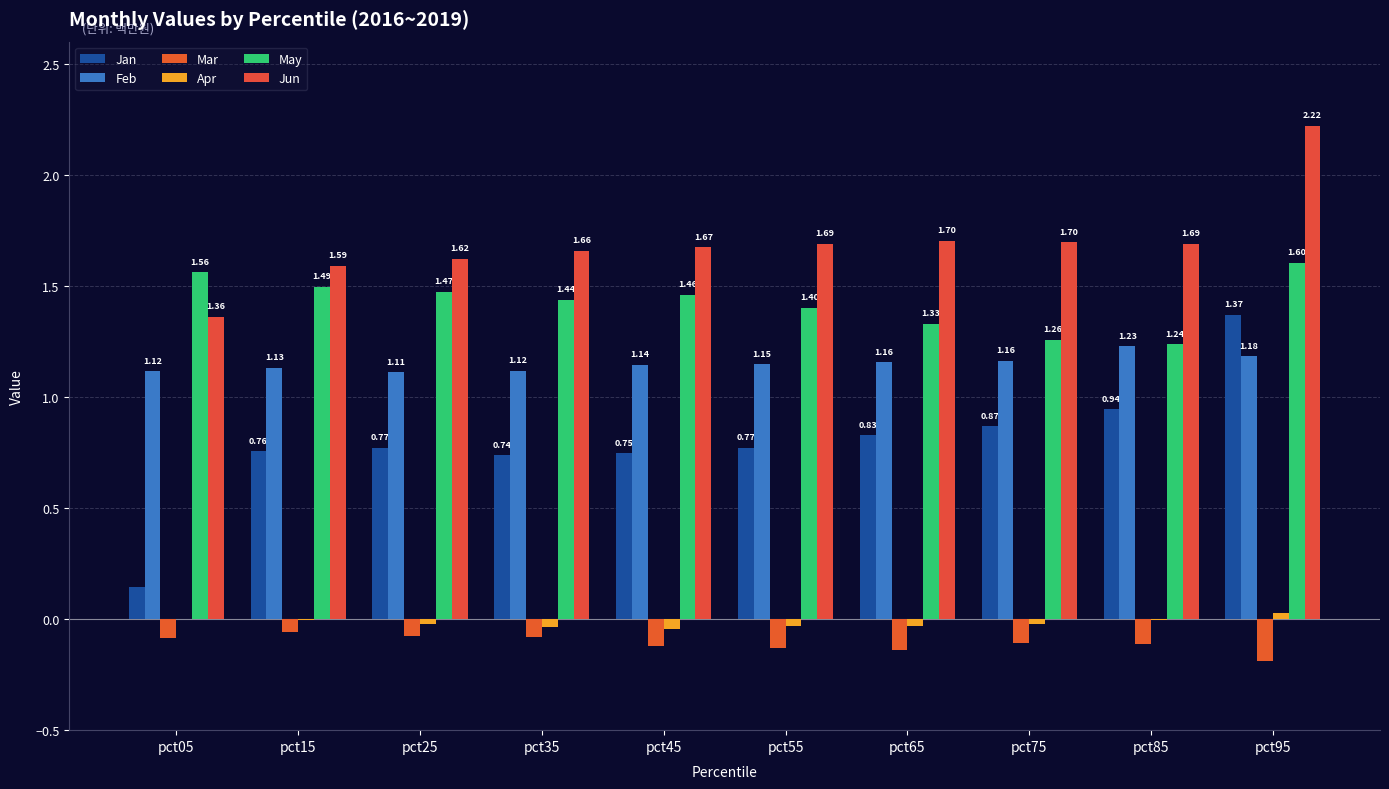

Are the bars grouped side by side (vs. stacked)?

Yes